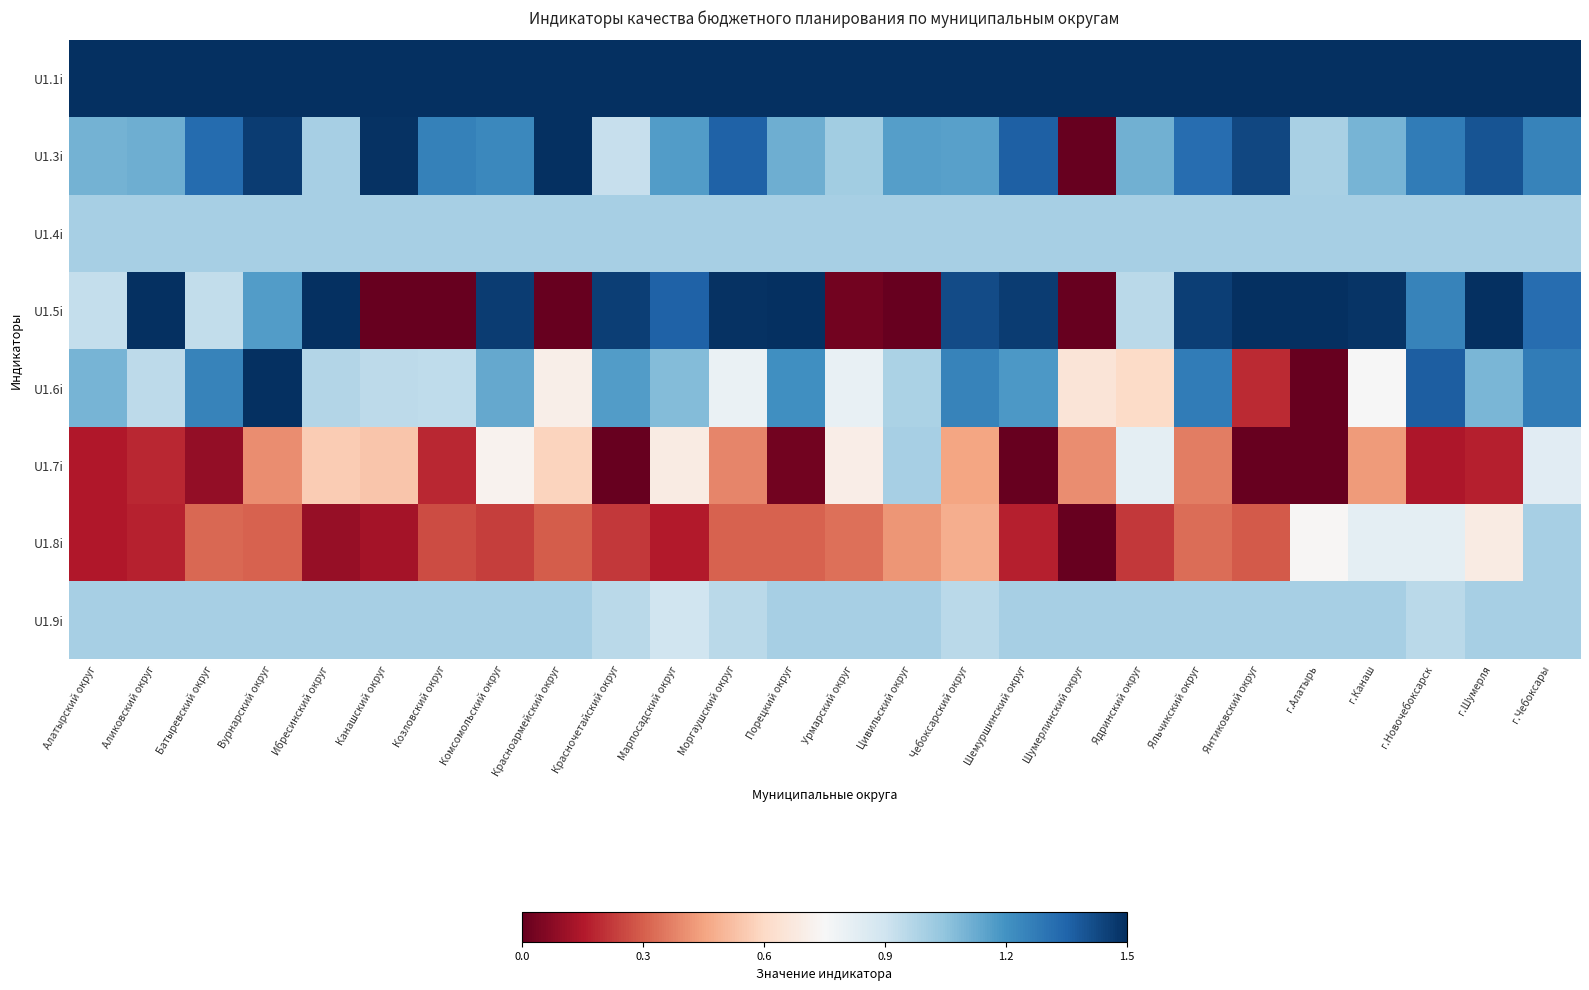

At how many categories does at least one series exceed 1?

26